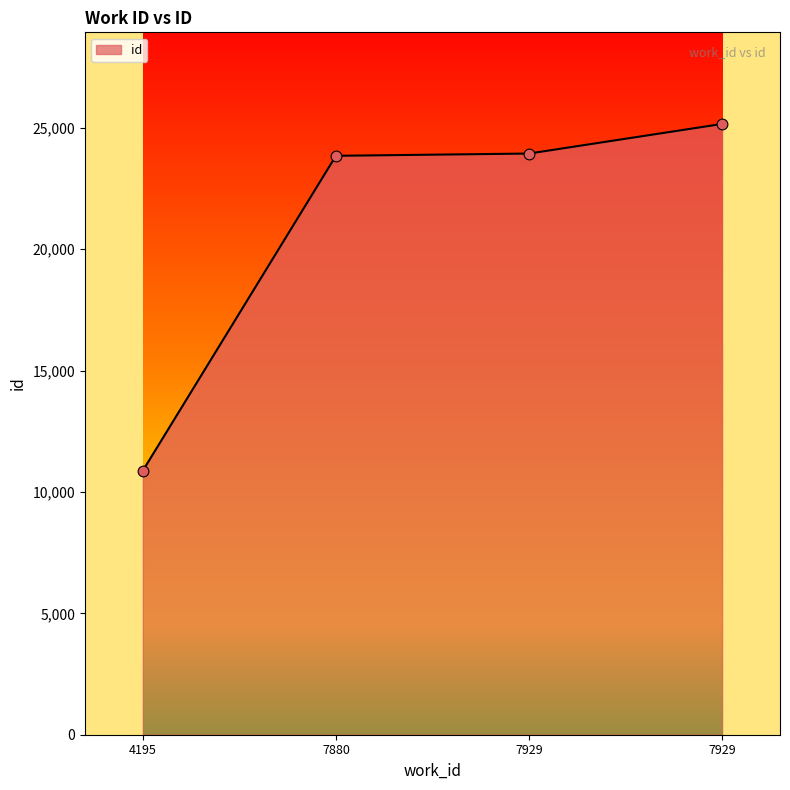

How many lines are shown in the chart?

1